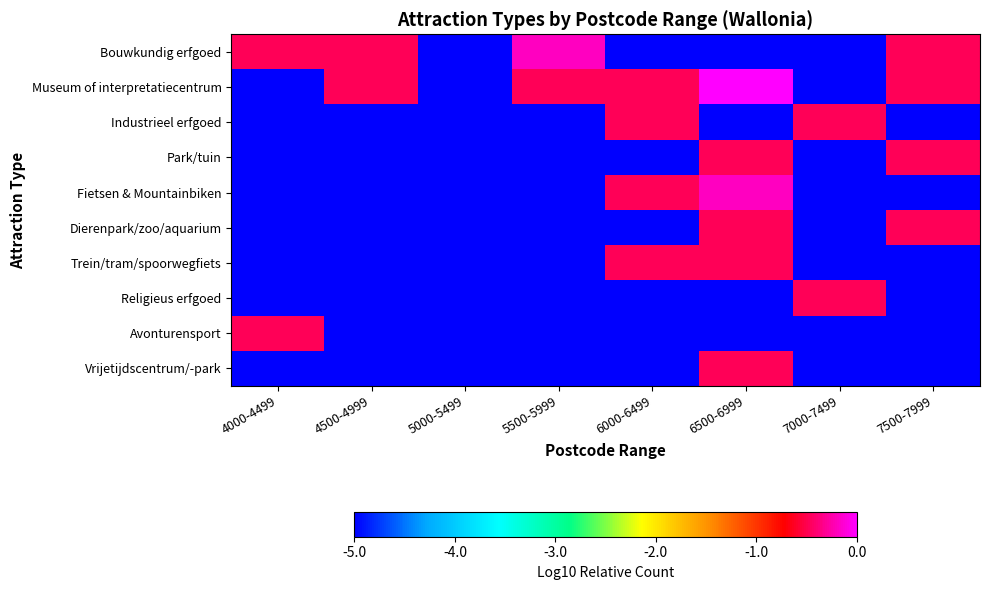

Reading right to left, transcribe all the data shown in this chart.

Bouwkundig erfgoed: 7500-7999=-0.5	7000-7499=-5.0	6500-6999=-5.0	6000-6499=-5.0	5500-5999=-0.2	5000-5499=-5.0	4500-4999=-0.5	4000-4499=-0.5
Museum of interpretatiecentrum: 7500-7999=-0.5	7000-7499=-5.0	6500-6999=0.0	6000-6499=-0.5	5500-5999=-0.5	5000-5499=-5.0	4500-4999=-0.5	4000-4499=-5.0
Industrieel erfgoed: 7500-7999=-5.0	7000-7499=-0.5	6500-6999=-5.0	6000-6499=-0.5	5500-5999=-5.0	5000-5499=-5.0	4500-4999=-5.0	4000-4499=-5.0
Park/tuin: 7500-7999=-0.5	7000-7499=-5.0	6500-6999=-0.5	6000-6499=-5.0	5500-5999=-5.0	5000-5499=-5.0	4500-4999=-5.0	4000-4499=-5.0
Fietsen & Mountainbiken: 7500-7999=-5.0	7000-7499=-5.0	6500-6999=-0.2	6000-6499=-0.5	5500-5999=-5.0	5000-5499=-5.0	4500-4999=-5.0	4000-4499=-5.0
Dierenpark/zoo/aquarium: 7500-7999=-0.5	7000-7499=-5.0	6500-6999=-0.5	6000-6499=-5.0	5500-5999=-5.0	5000-5499=-5.0	4500-4999=-5.0	4000-4499=-5.0
Trein/tram/spoorwegfiets: 7500-7999=-5.0	7000-7499=-5.0	6500-6999=-0.5	6000-6499=-0.5	5500-5999=-5.0	5000-5499=-5.0	4500-4999=-5.0	4000-4499=-5.0
Religieus erfgoed: 7500-7999=-5.0	7000-7499=-0.5	6500-6999=-5.0	6000-6499=-5.0	5500-5999=-5.0	5000-5499=-5.0	4500-4999=-5.0	4000-4499=-5.0
Avonturensport: 7500-7999=-5.0	7000-7499=-5.0	6500-6999=-5.0	6000-6499=-5.0	5500-5999=-5.0	5000-5499=-5.0	4500-4999=-5.0	4000-4499=-0.5
Vrijetijdscentrum/-park: 7500-7999=-5.0	7000-7499=-5.0	6500-6999=-0.5	6000-6499=-5.0	5500-5999=-5.0	5000-5499=-5.0	4500-4999=-5.0	4000-4499=-5.0